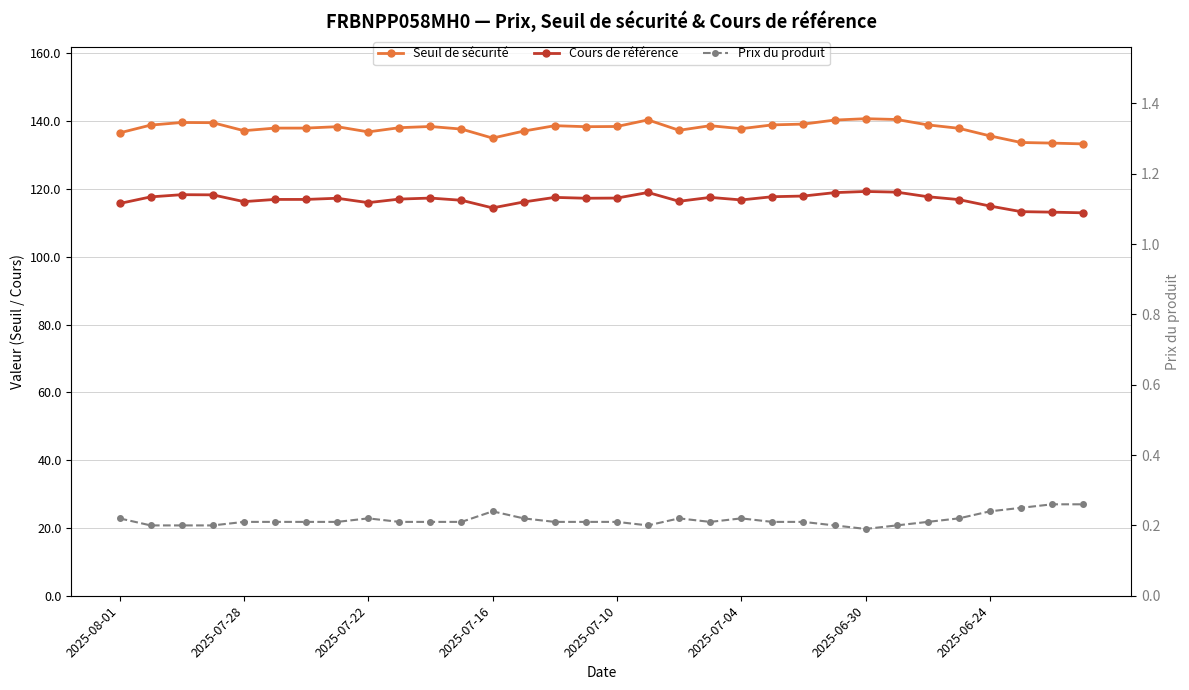

Between 2025-07-04 and 30, which series saw the biggest shift?

Seuil de sécurité